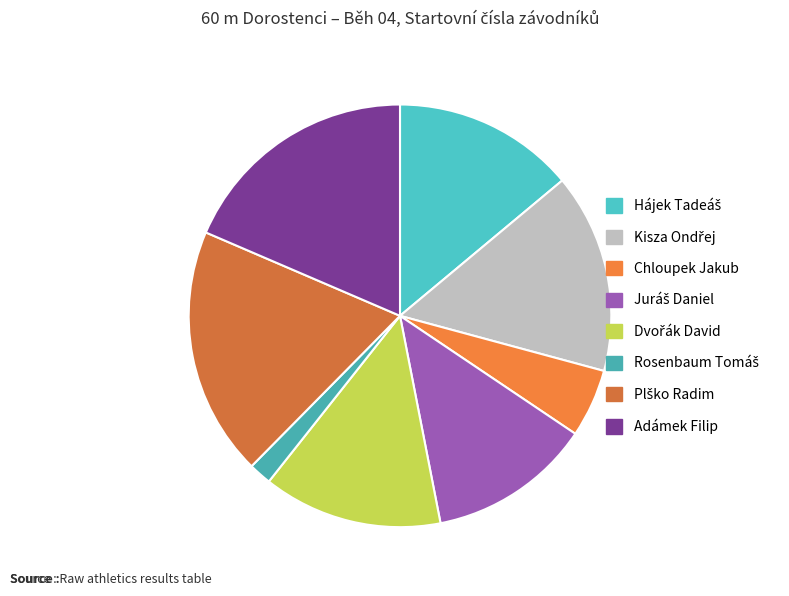

Combined, do Adámek Filip and Chloupek Jakub account for over 50%?

No